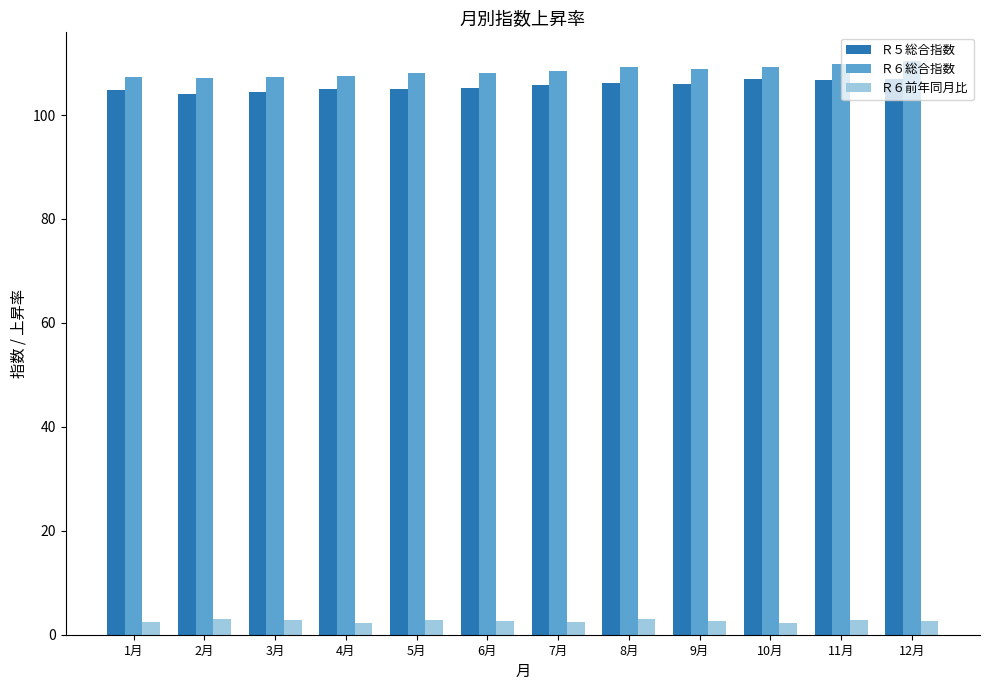

At 1月, list the series in order from largest to smallest.

Ｒ６総合指数, Ｒ５総合指数, Ｒ６前年同月比